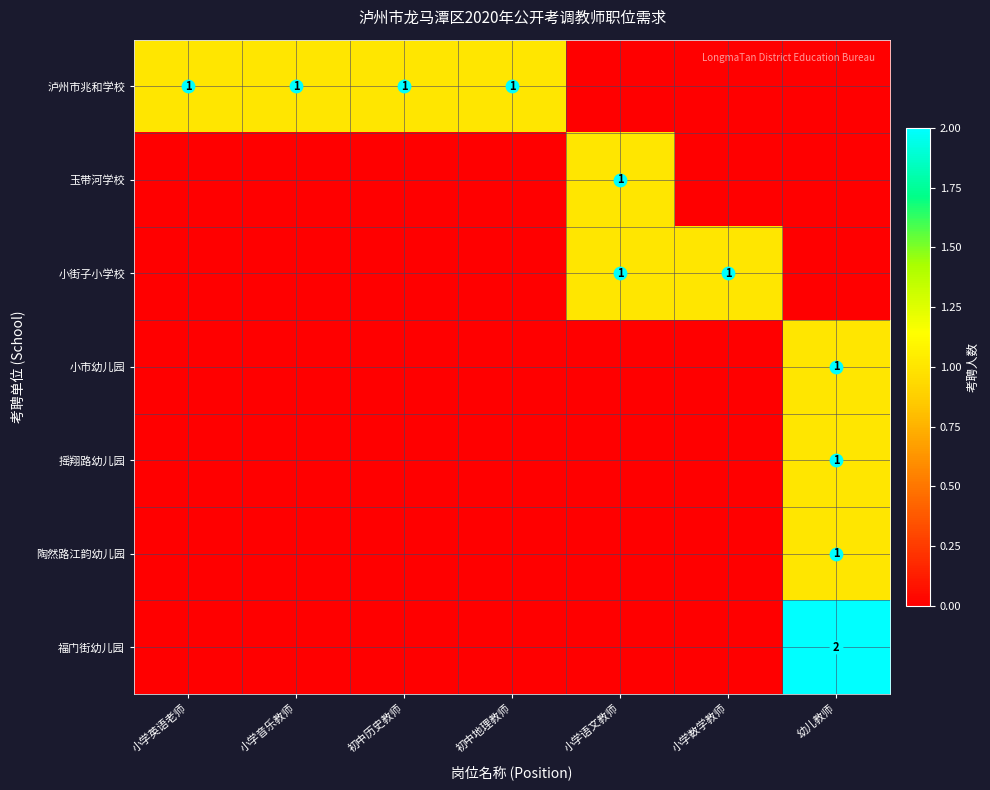

What is the difference between the maximum and second lowest values in the 泸州市兆和学校 series?

1